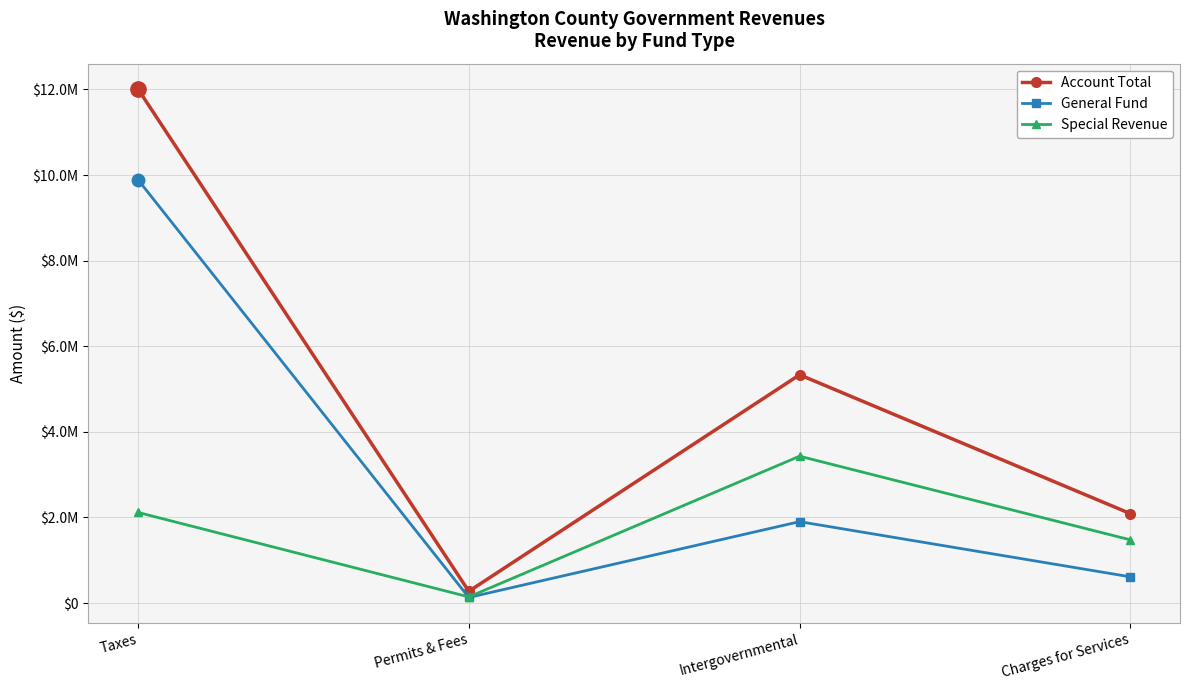

What are all the series names shown in the legend?

Account Total, General Fund, Special Revenue